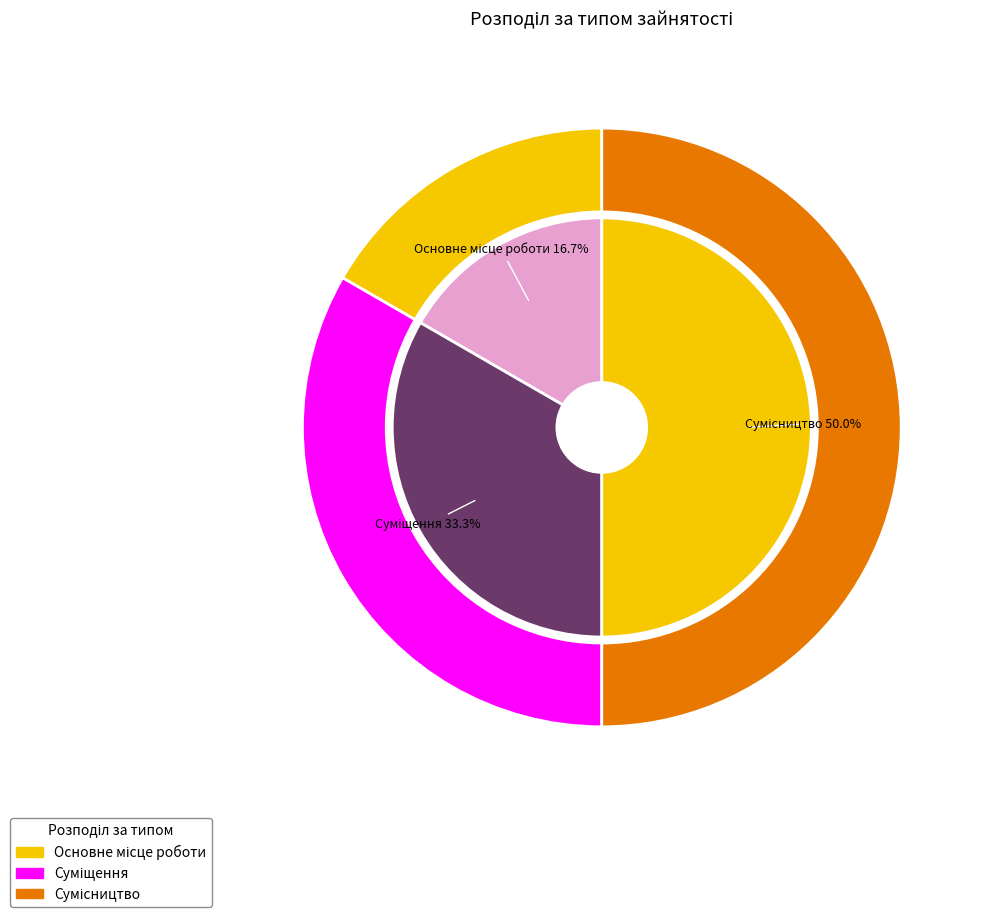

Combined, what portion of the pie is Основне місце роботи and Сумісництво?

66.7%